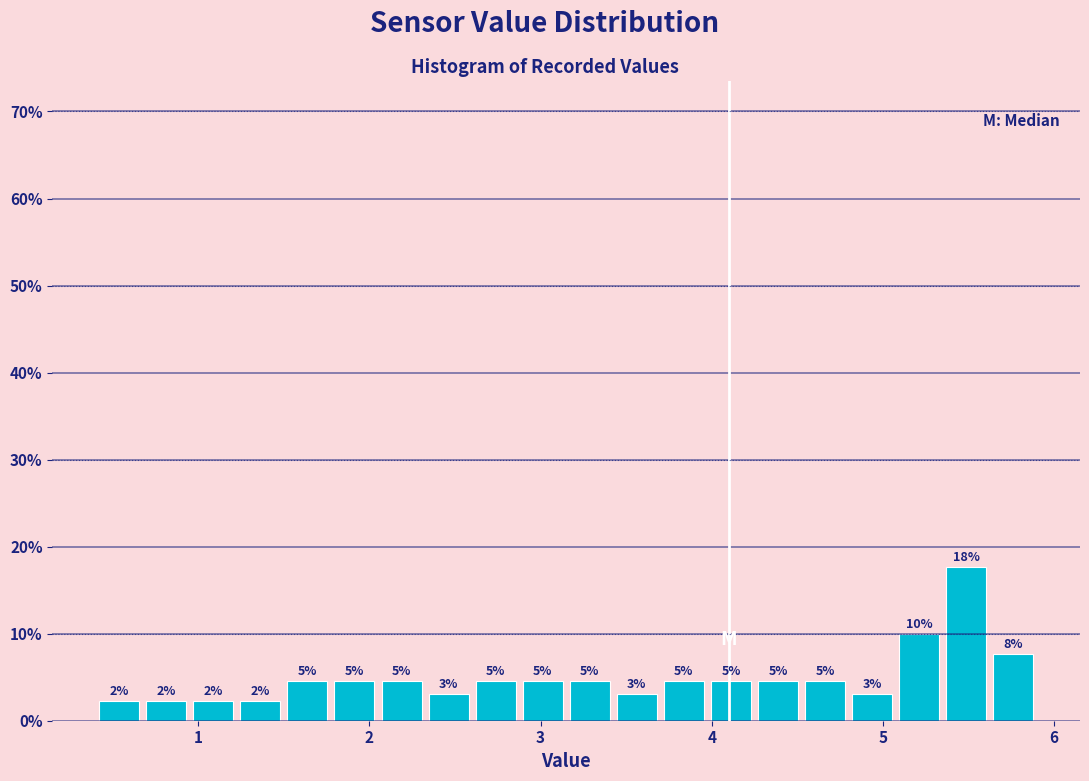

Read against the x-axis, roughly where is the centre of the tallest bar?

5.5